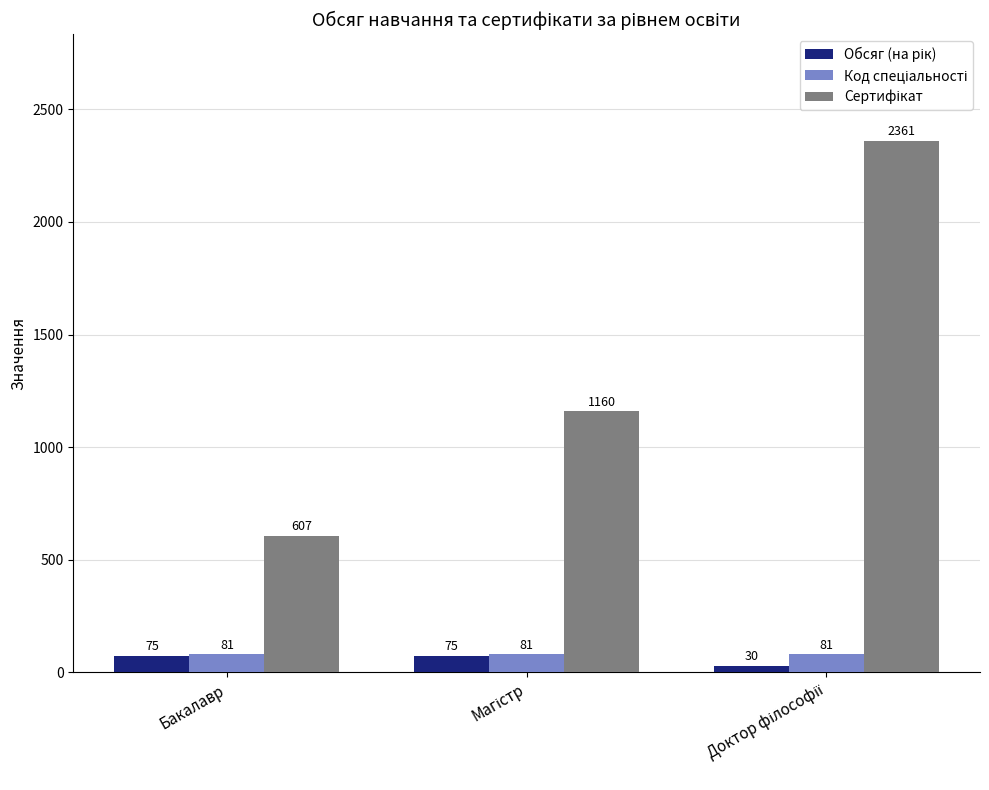

What is the minimum value shown in the chart?

30